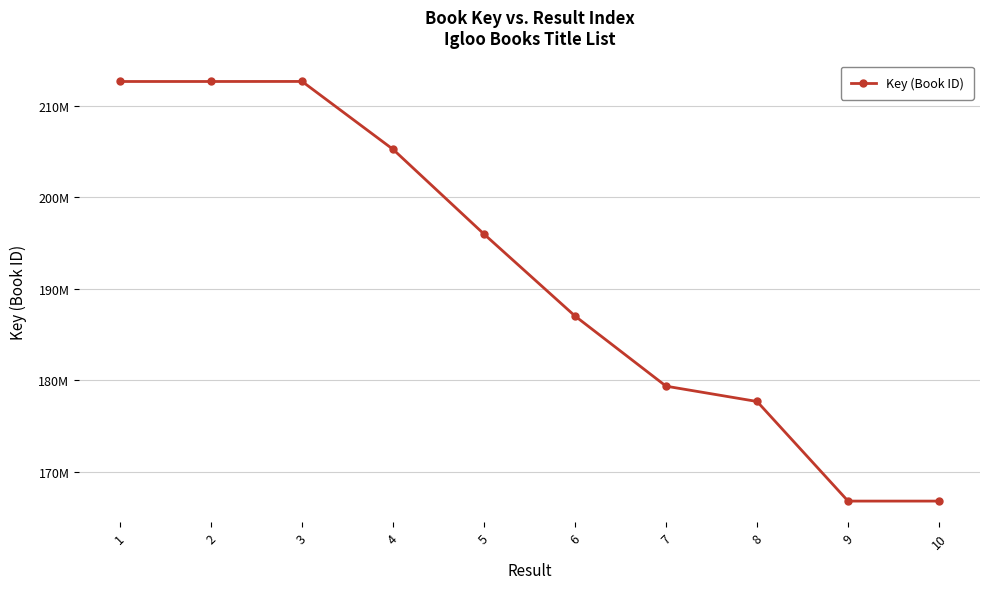

The value at 9 is 45138070. True or false?

False